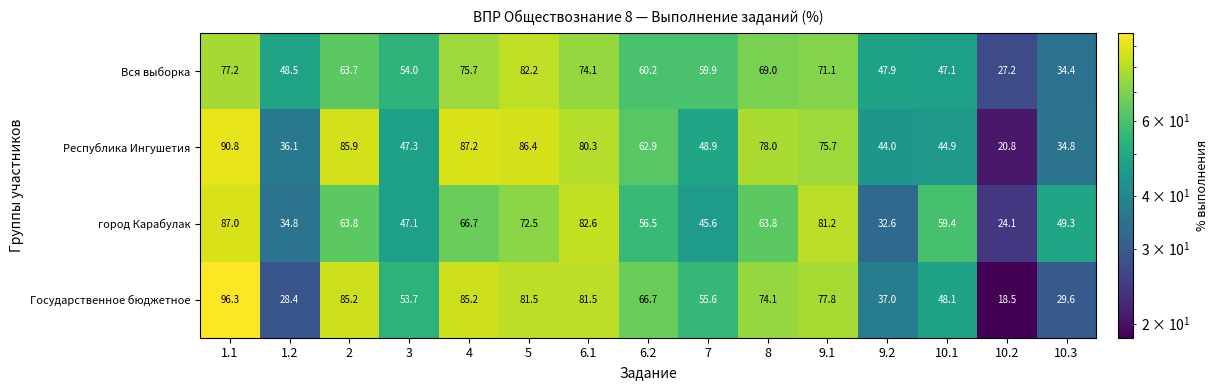

What is the sum of the Республика Ингушетия values at 4 and 1.2?

123.3